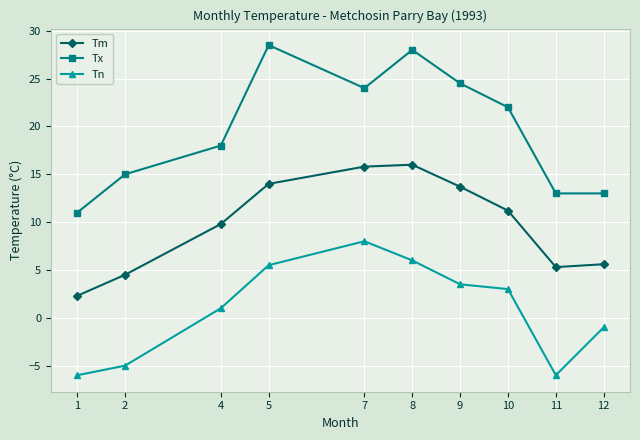

What is the value of the Tx point at the 2nd from the left?

15.0